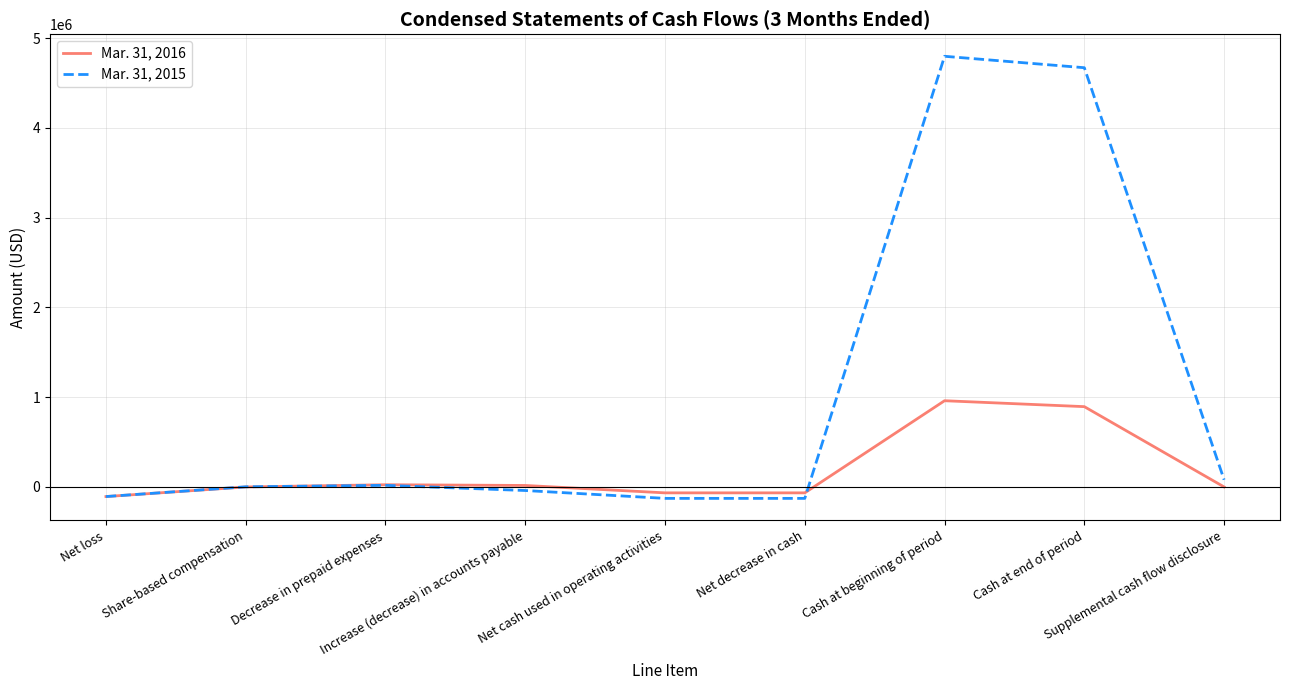

What is the sum of the Mar. 31, 2015 values at Increase (decrease) in accounts payable and Net loss?

-146684